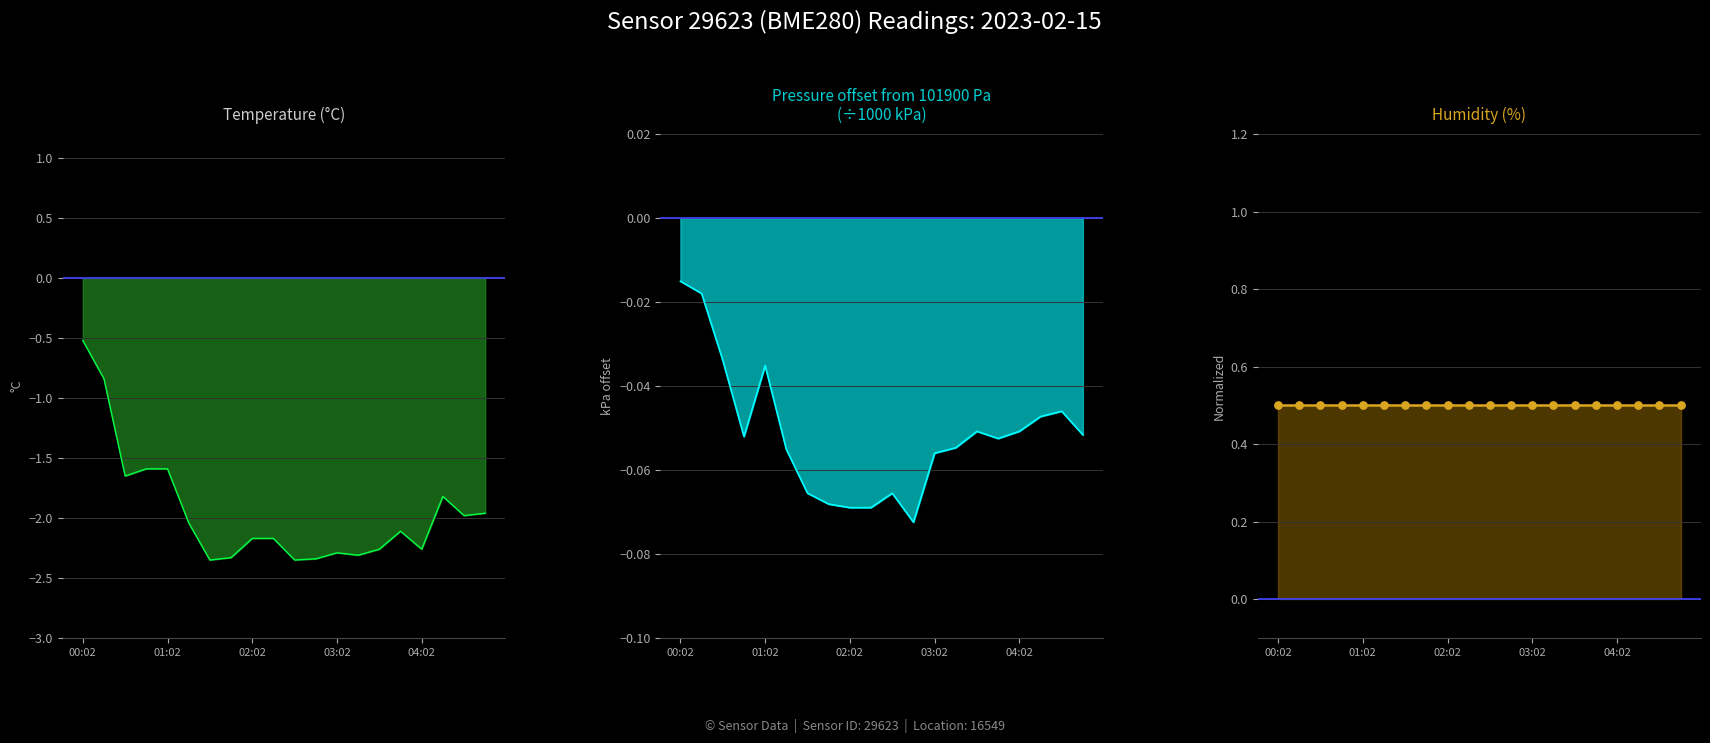

At which category is the sum across all series the highest?

00:02